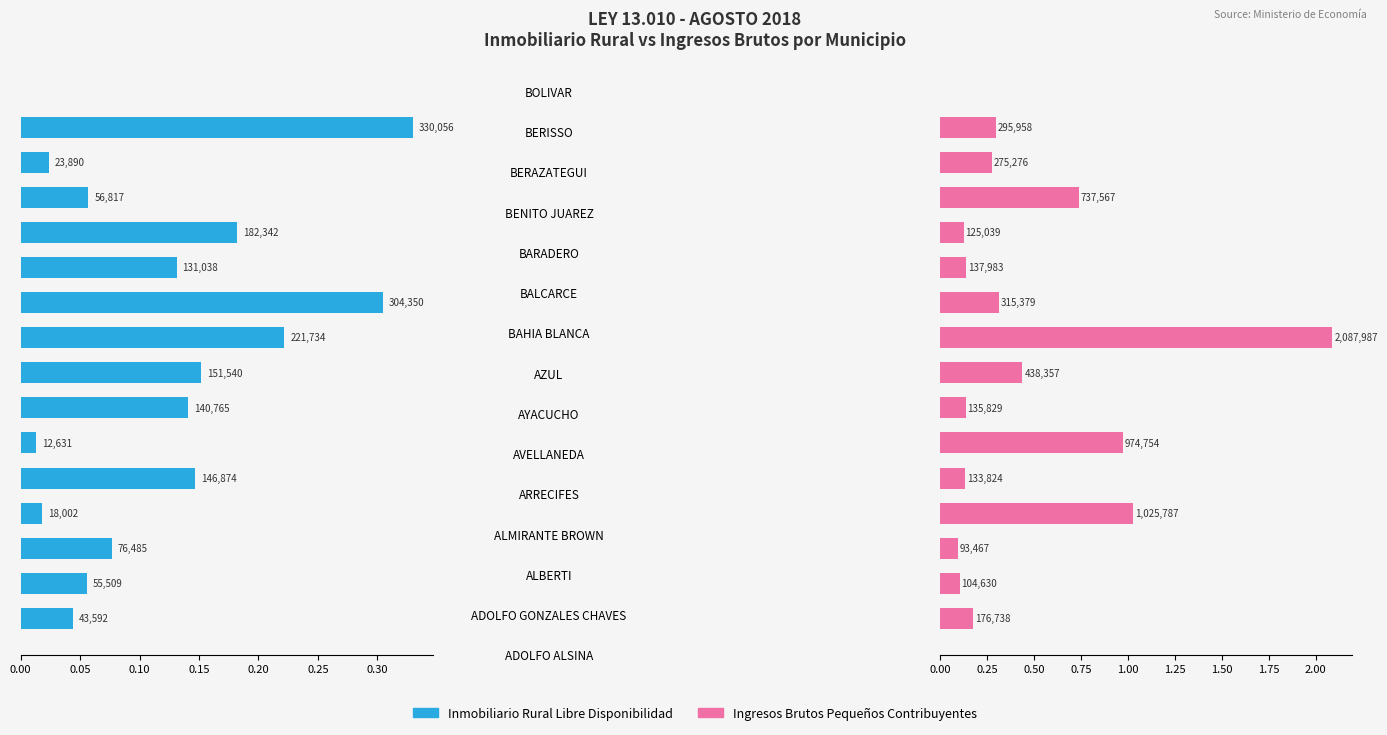

The value of Ingresos Brutos Pequeños Contribuyentes at 0.25 is 1.0. True or false?

True